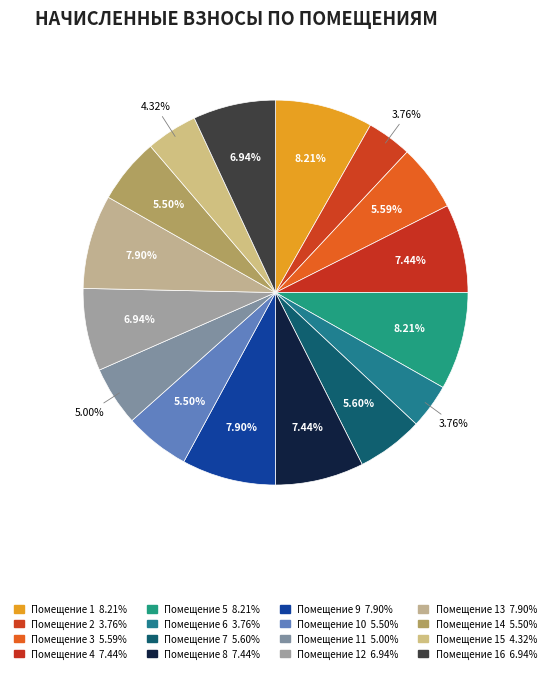

Rank the categories by value from lowest to highest.

2, 6, 15, 11, 10, 14, 3, 7, 12, 16, 4, 8, 9, 13, 1, 5